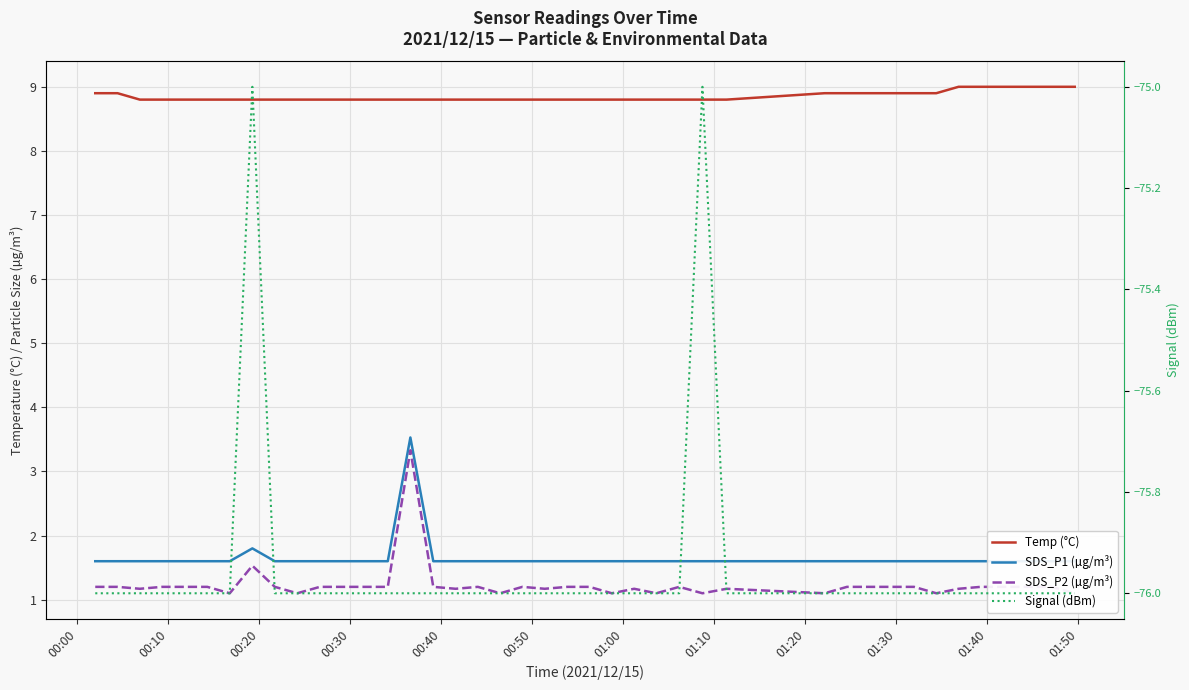

How many lines are shown in the chart?

4